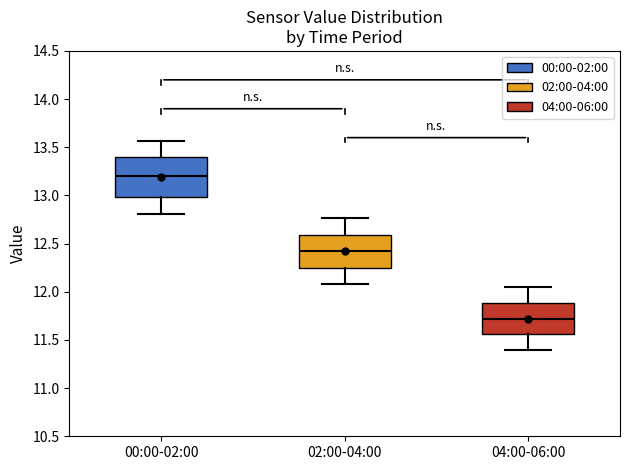

Reading left to right, read every box against the y-axis: the position of its median line, the range the box covers, and the ends of its whiskers. The values are not printed on the chart, so give them approximately, as read against the axis.

00:00-02:00: median 13.20, box 13.00 to 13.40, whiskers 12.80 to 13.55
02:00-04:00: median 12.40, box 12.25 to 12.60, whiskers 12.10 to 12.75
04:00-06:00: median 11.70, box 11.55 to 11.90, whiskers 11.40 to 12.05